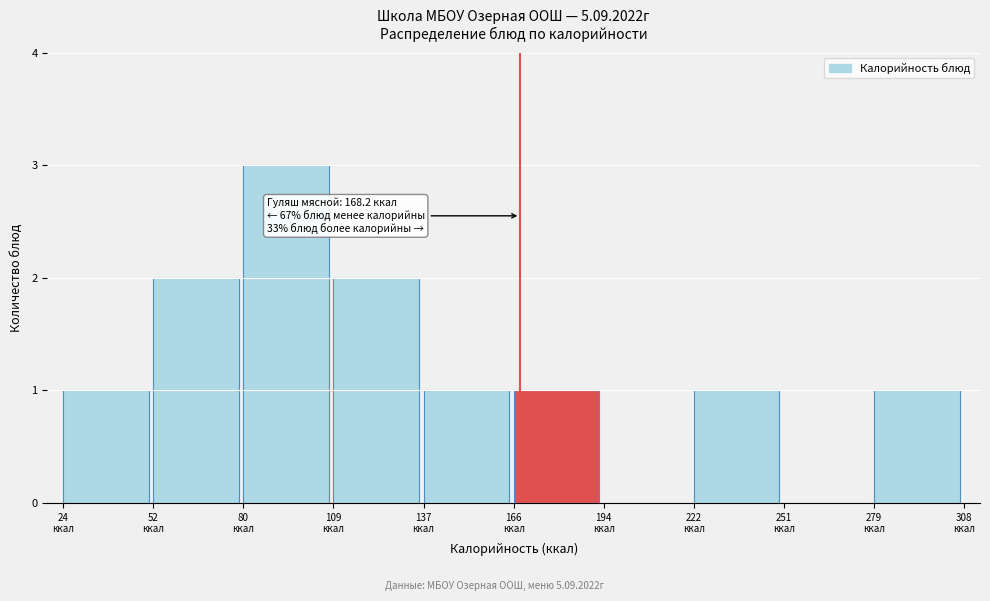

Which range on the x-axis has the tallest bar?

80 to 110